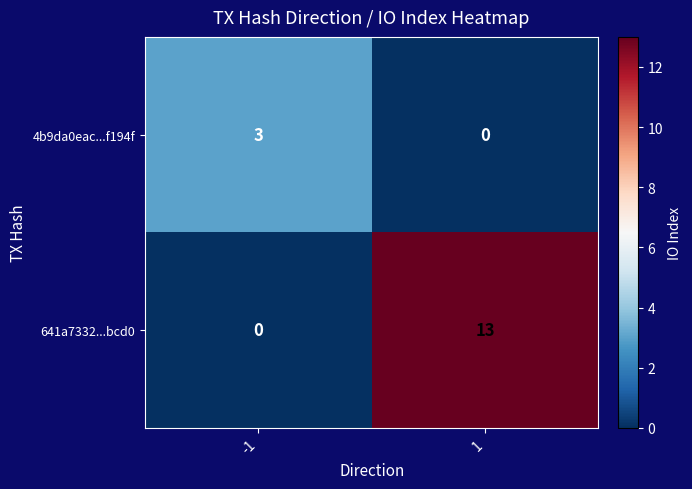

Rank the series by their maximum value, from highest to lowest.

641a7332...bcd0, 4b9da0eac...f194f